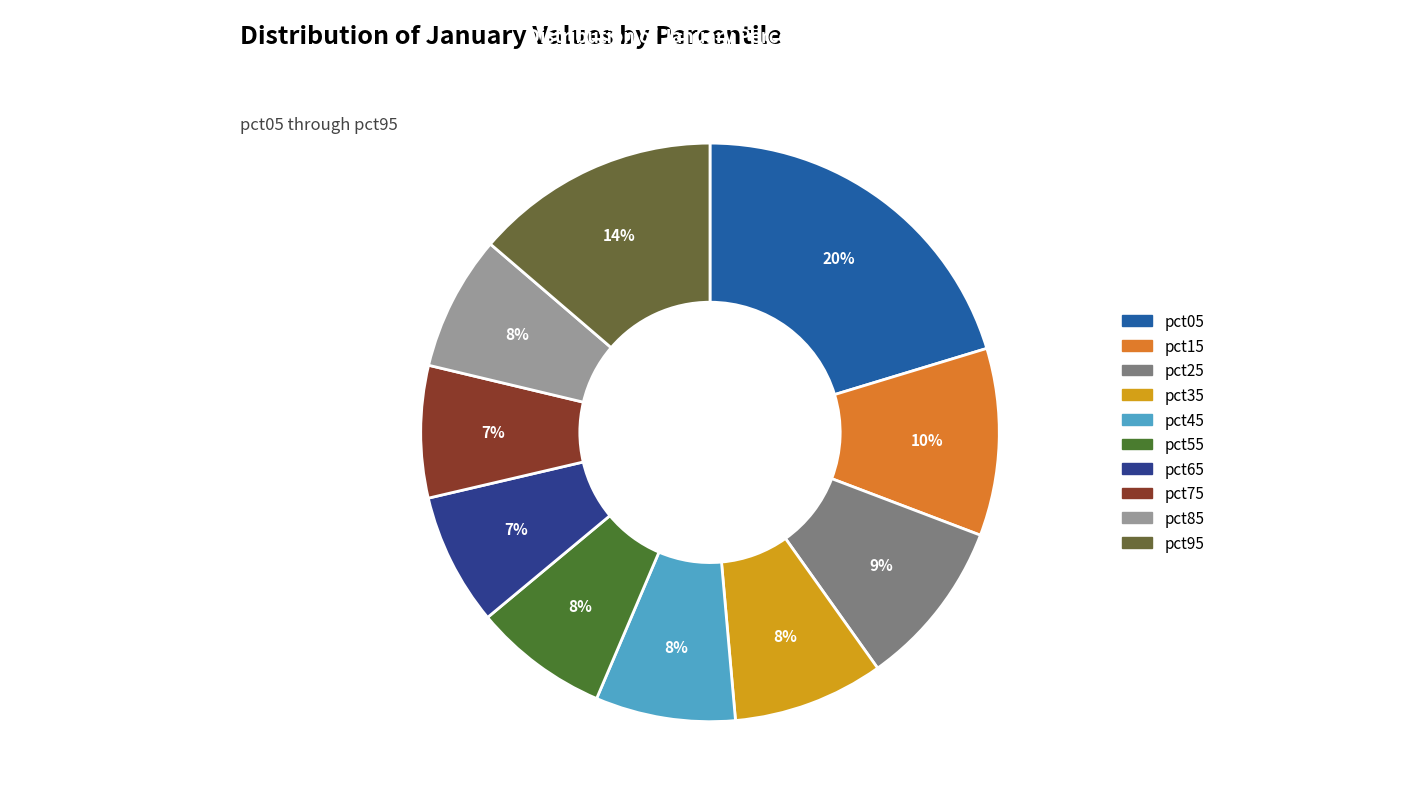

How many slices are in this pie chart?

10